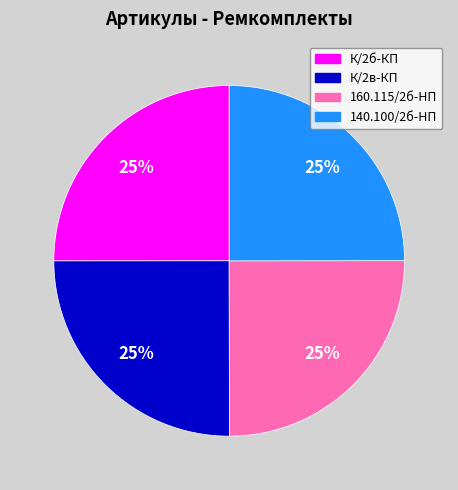

Does any single category account for the majority?

No